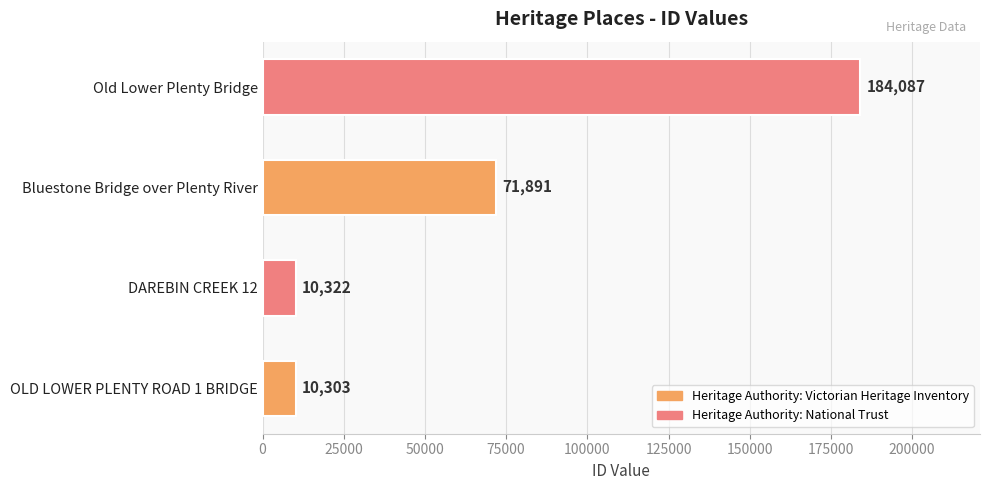

List the labels in order of value, largest first.

Old Lower Plenty Bridge, Bluestone Bridge over Plenty River, DAREBIN CREEK 12, OLD LOWER PLENTY ROAD 1 BRIDGE